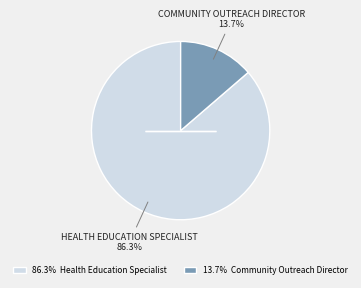

Is the sum of 13.7% Community Outreach Director and 86.3% Health Education Specialist greater than half?

Yes